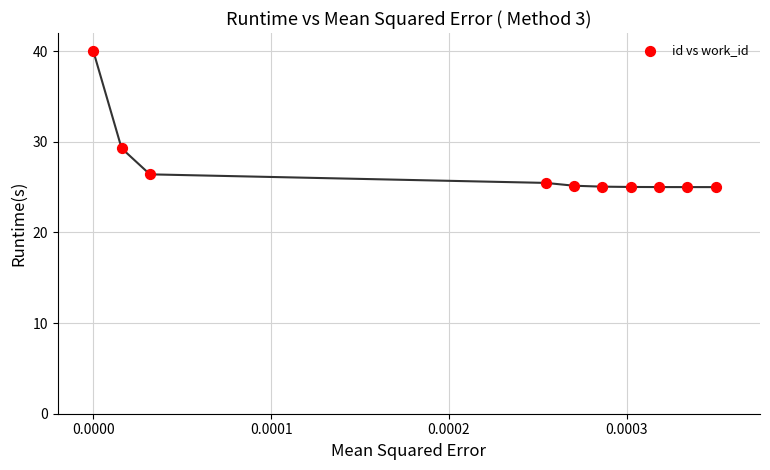

What Y value in the scatter plot is closest to 32?

29.3